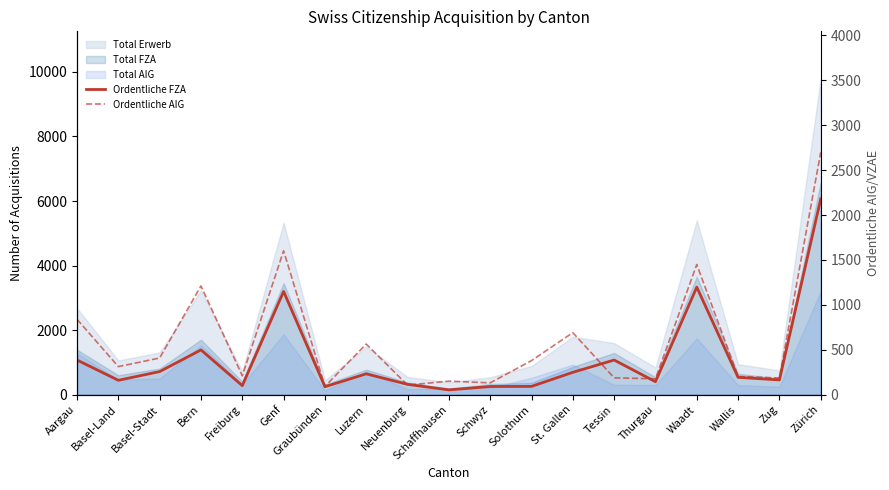

Reading right to left, list all the values displayed in this chart.

Ordentliche FZA: 6065	456	535	3331	400	1072	691	255	252	147	318	645	245	3197	279	1386	714	444	1072
Ordentliche AIG: 2697	185	202	1449	176	187	690	379	131	150	106	563	92	1602	210	1210	408	312	839